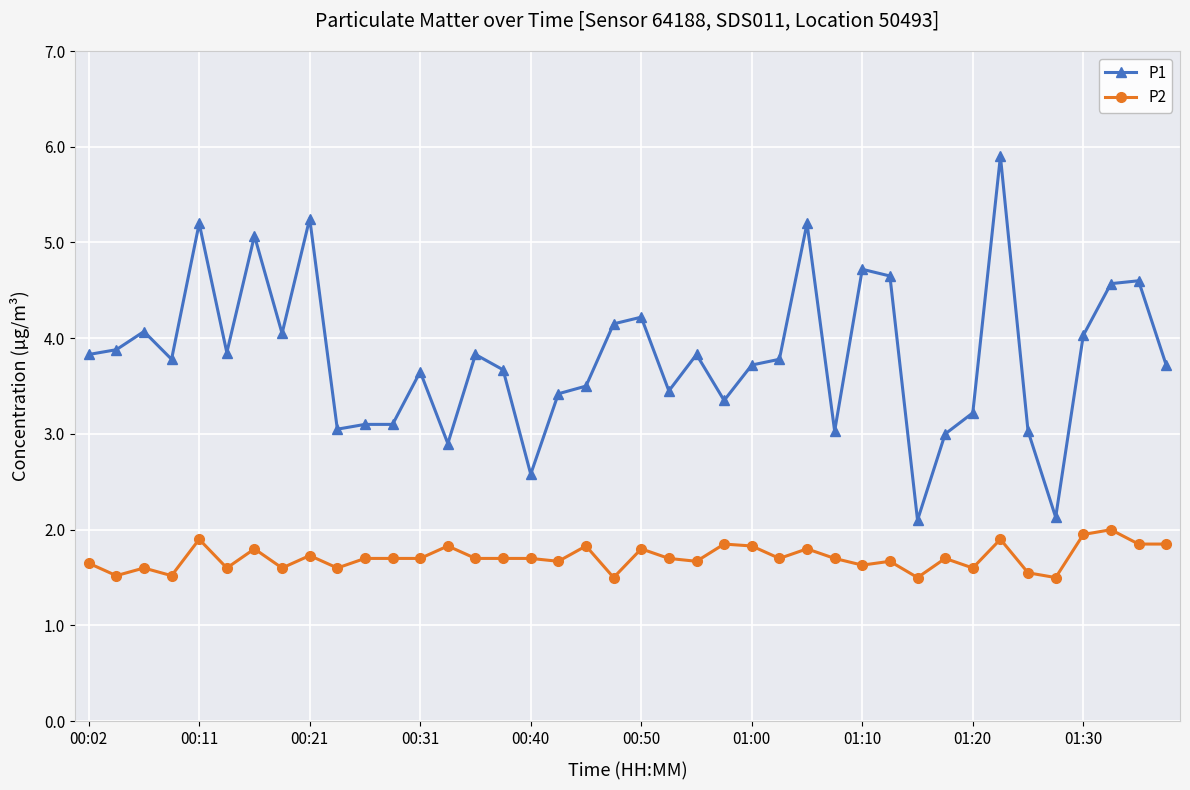

True or false: P2 and P1 intersect in this chart.

False